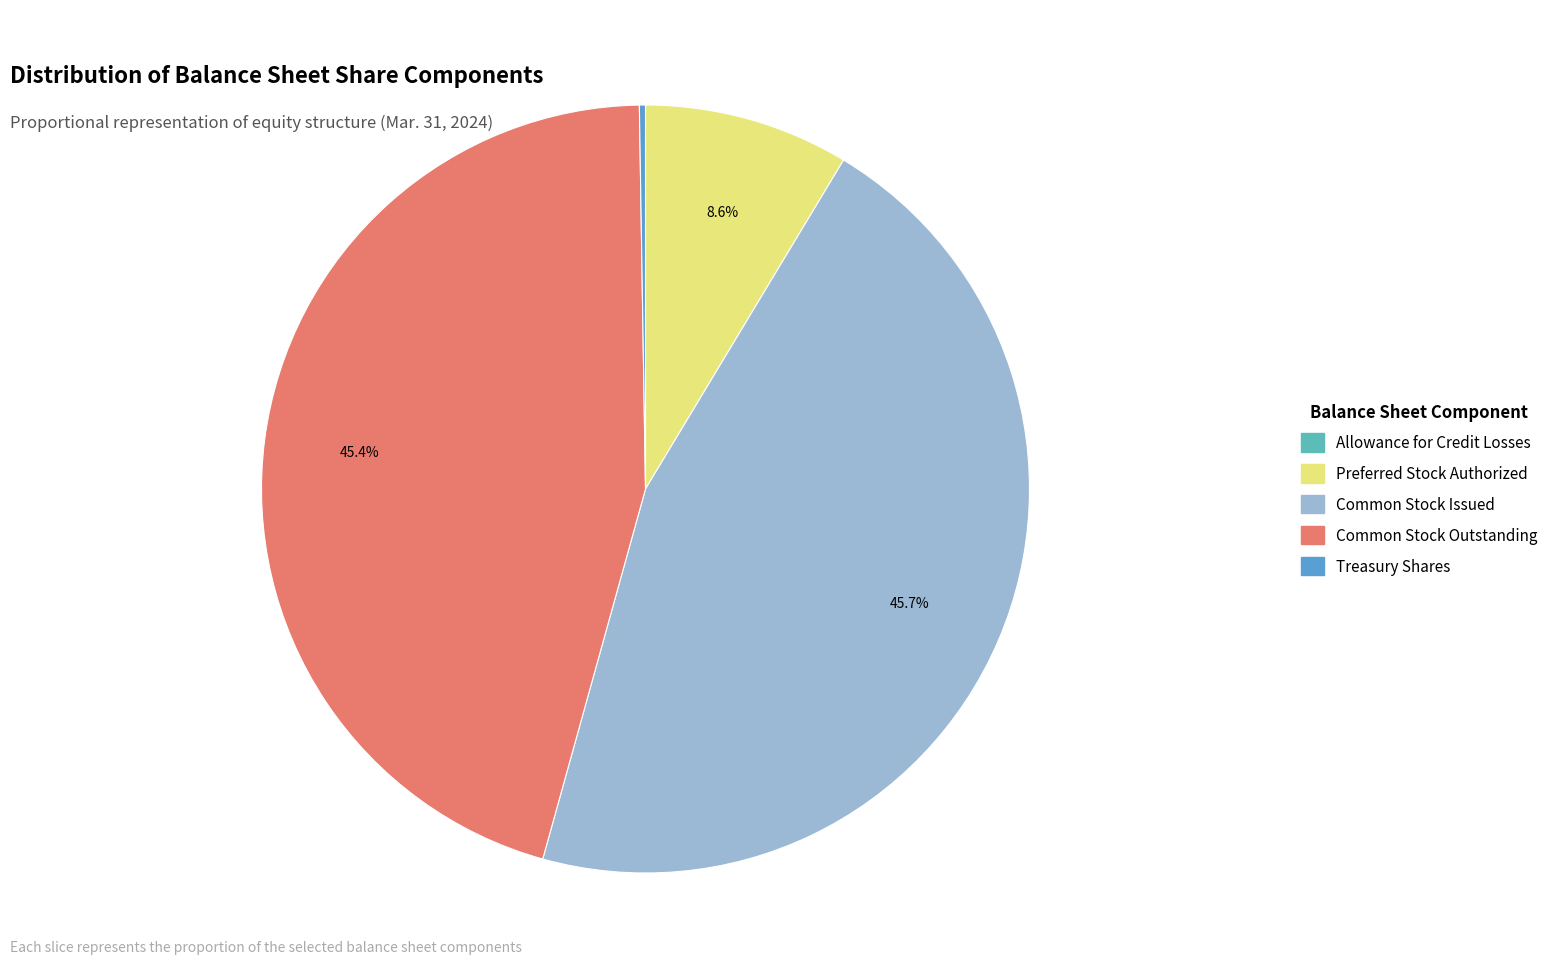

Is there a majority slice in this chart?

No